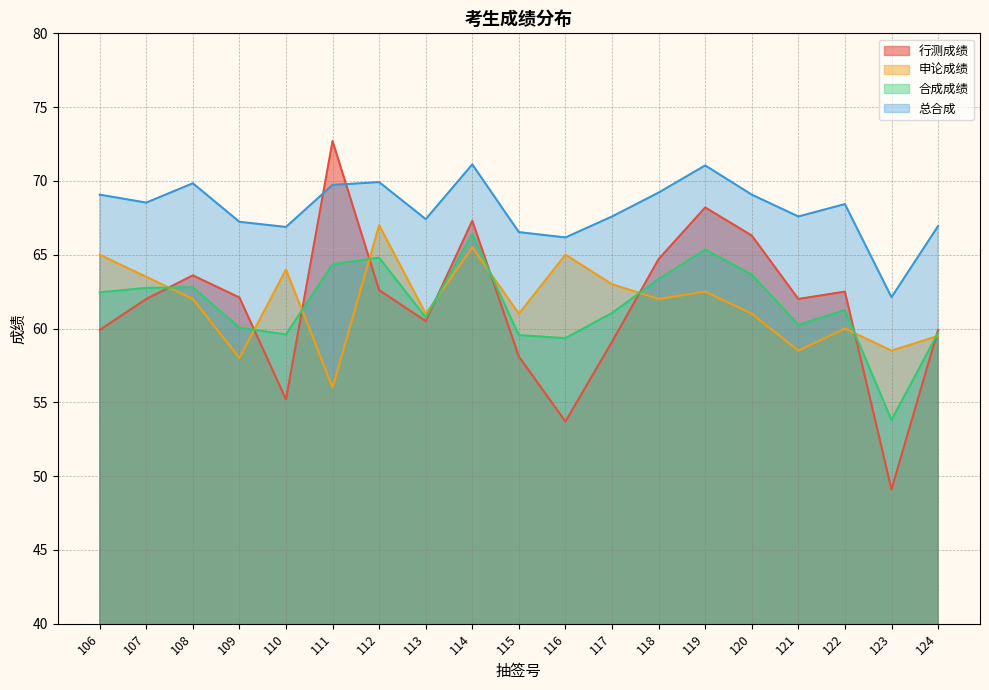

What is the spread (max minus min) of values at 119?

8.5